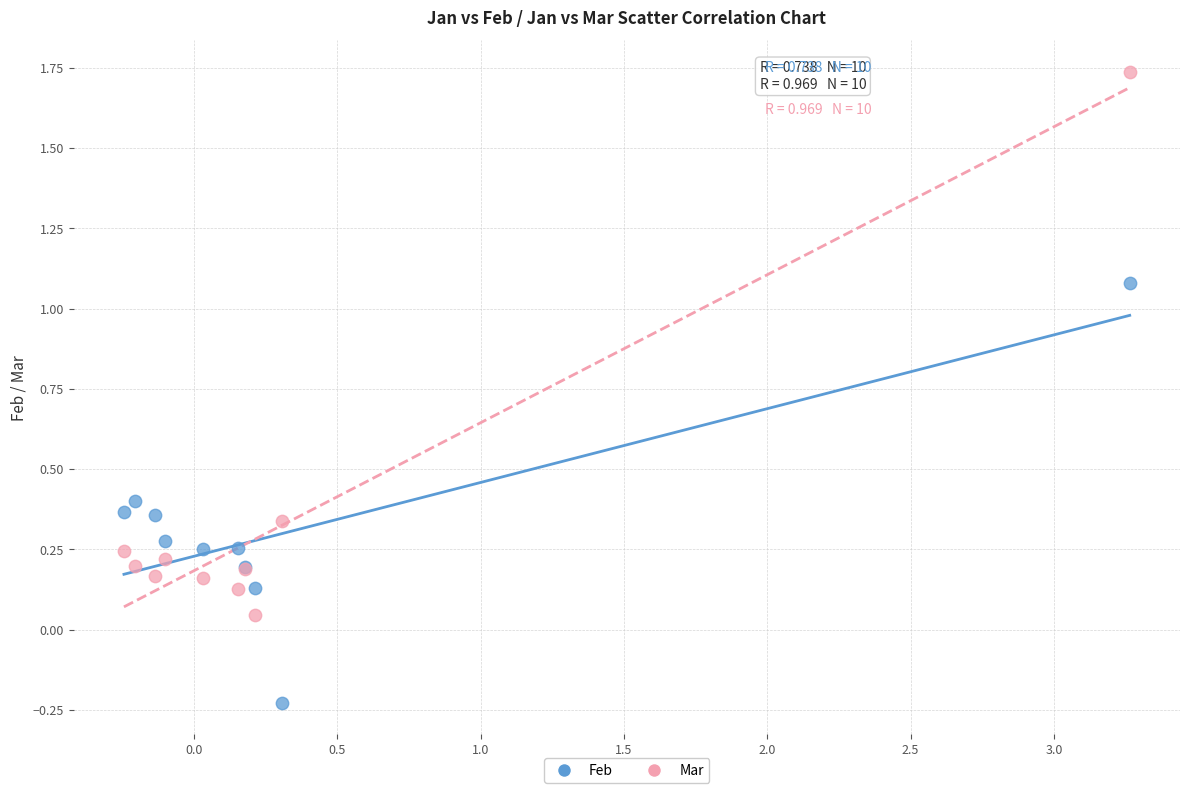

Which series has the largest Y range (max minus min)?

Mar